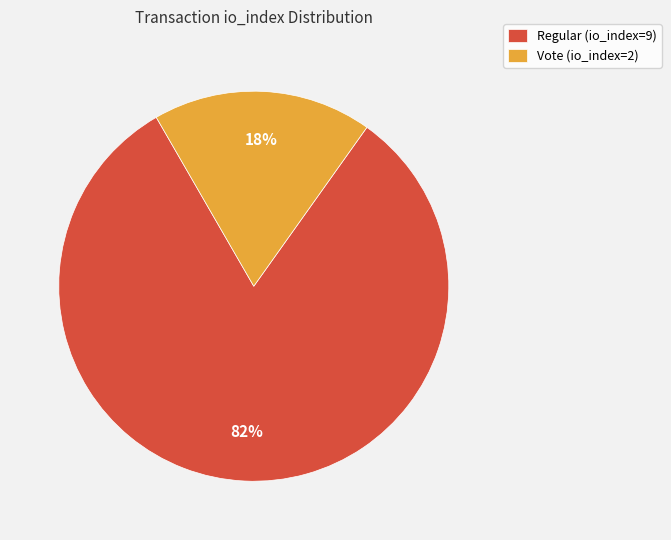

What is the smallest slice in the pie chart?

Vote (io_index=2)